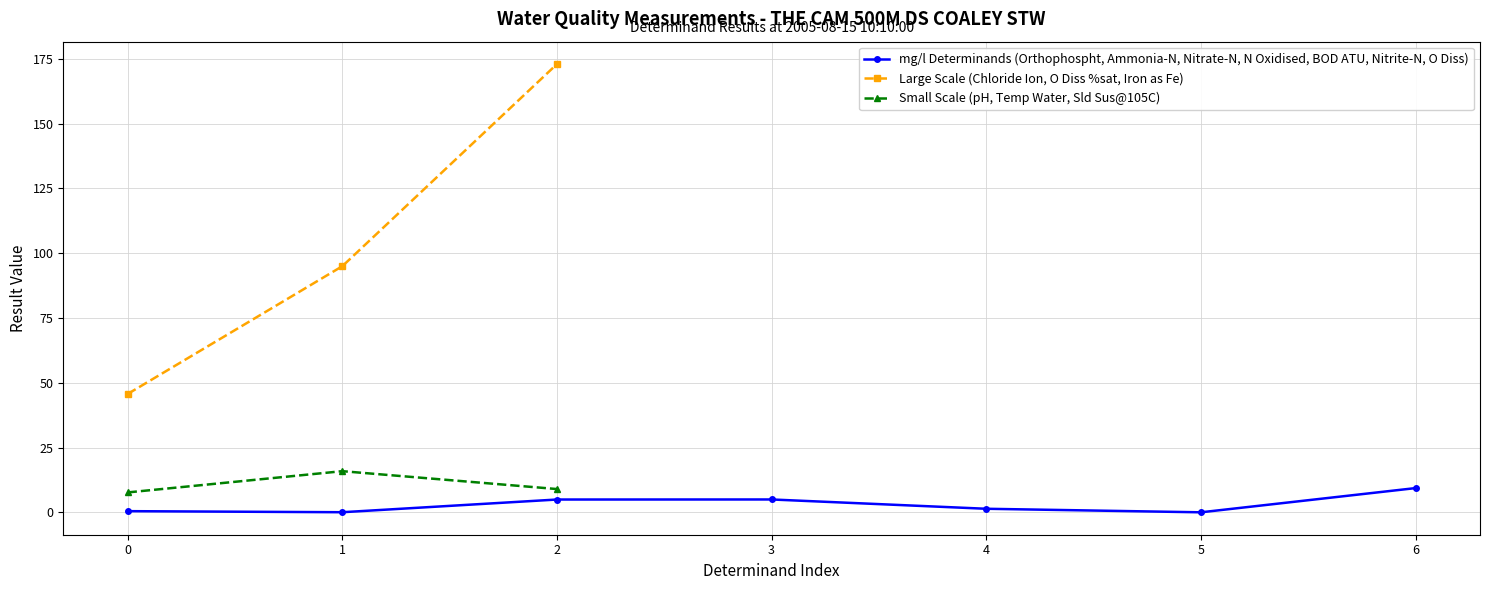

True or false: the data has more than 1 interior local peaks.

True